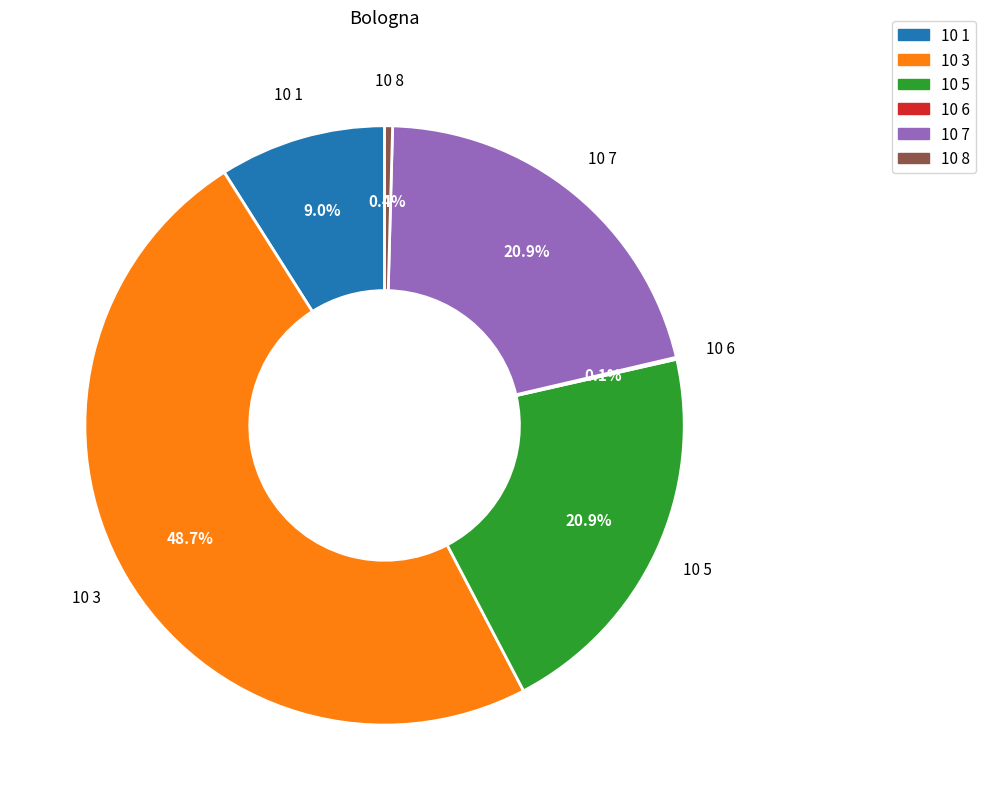

Does any single category account for the majority?

No